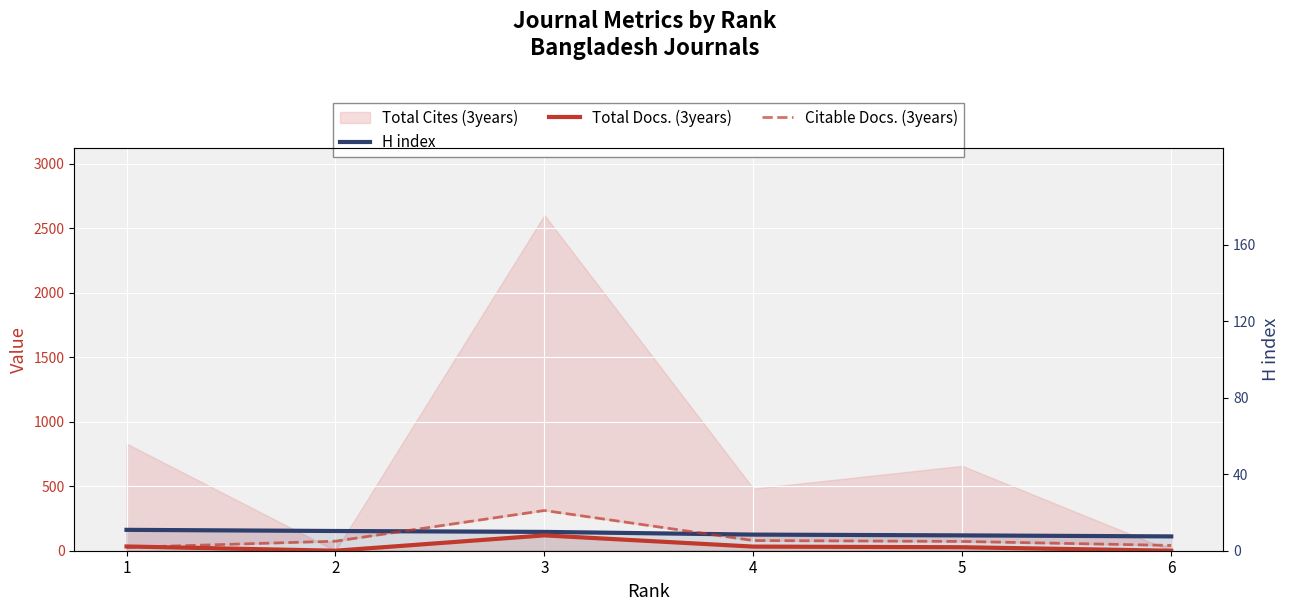

How many values in the Total Docs. (3years) series are below 32?

3